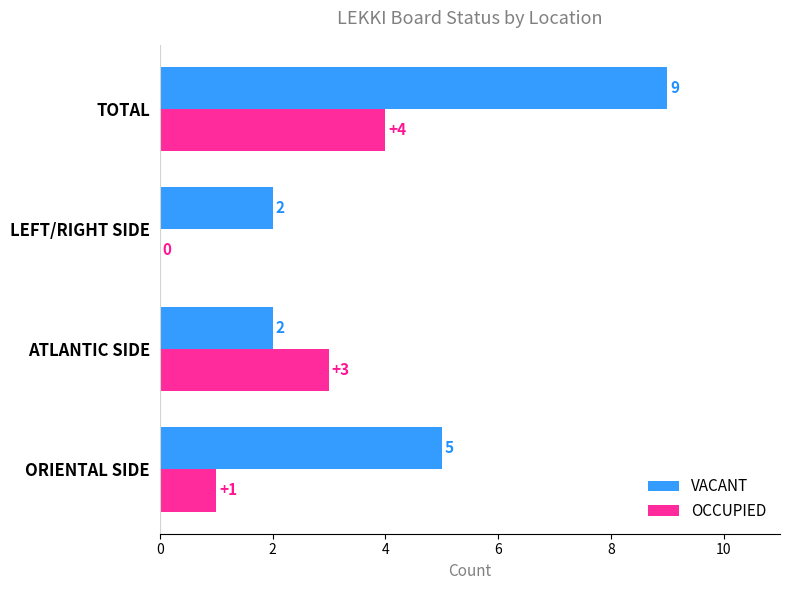

The VACANT series shows 2 at ATLANTIC SIDE. True or false?

True